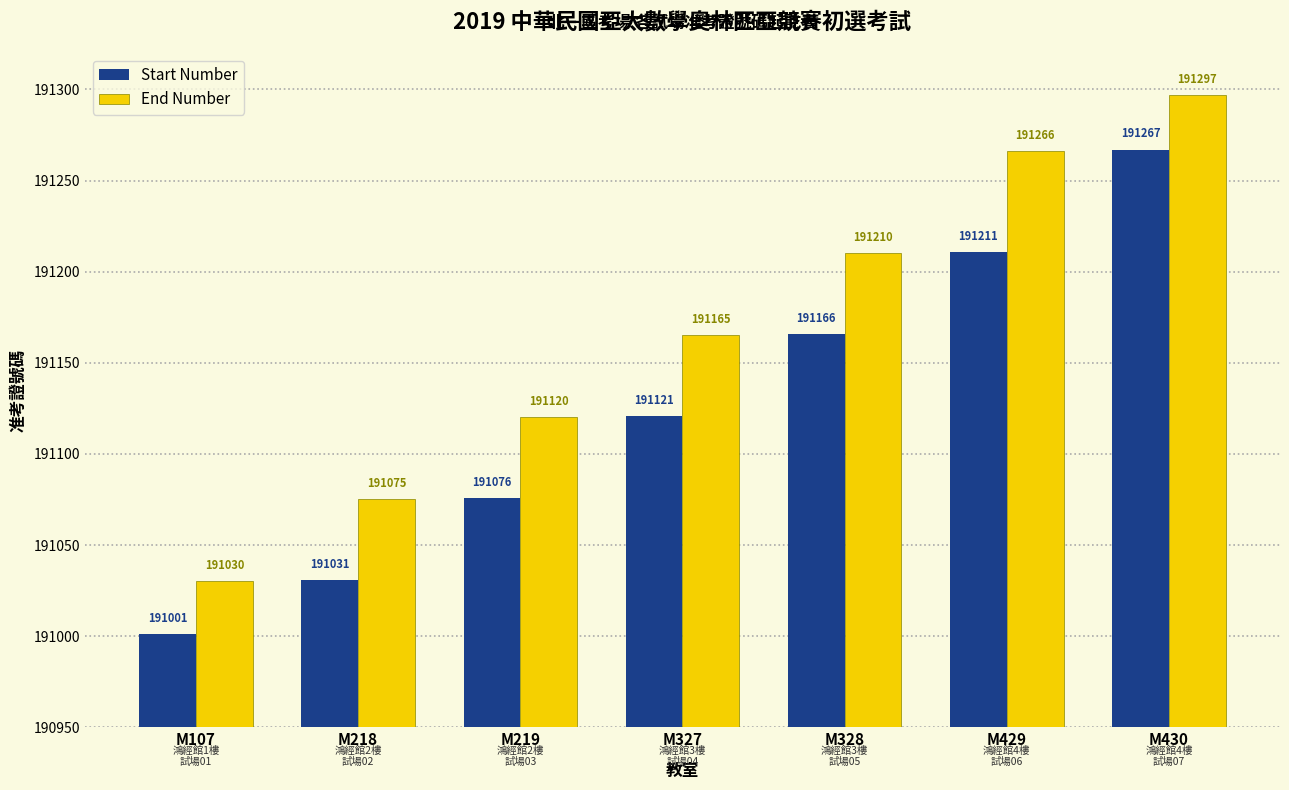

Read the End Number value at M429, to the nearest 10.

191270